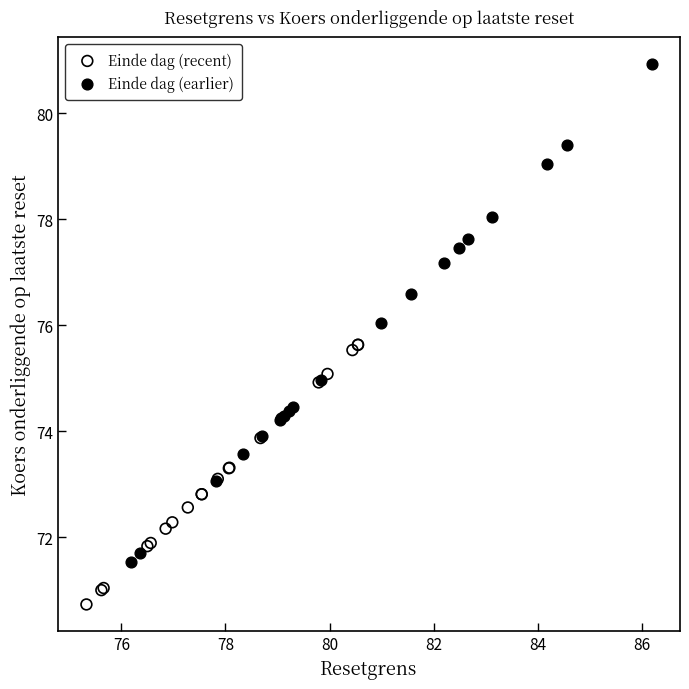

Which series reaches the minimum Y coordinate?

Einde dag (recent)